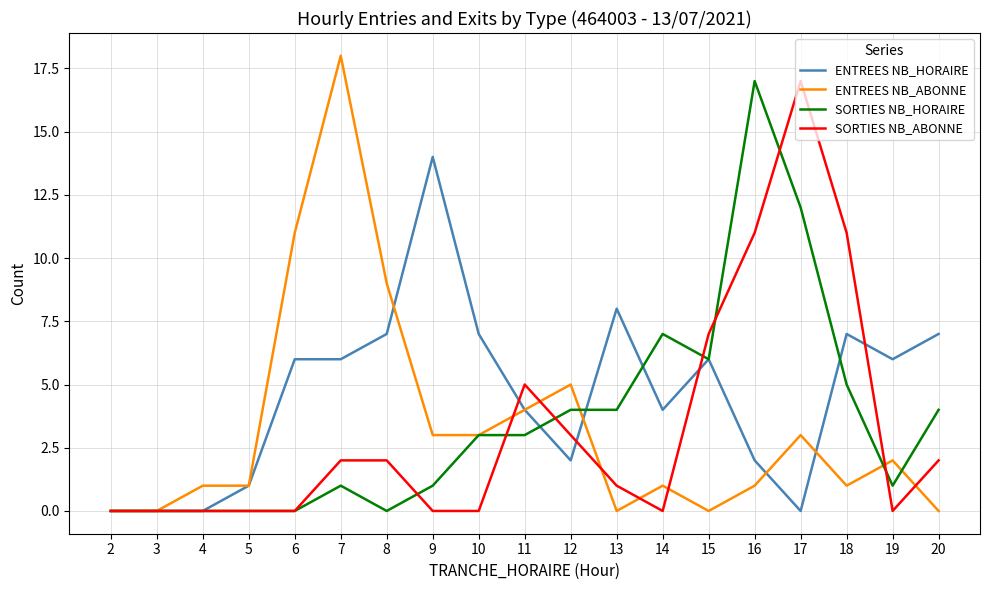

Which series has the widest spread of values?

ENTREES NB_ABONNE